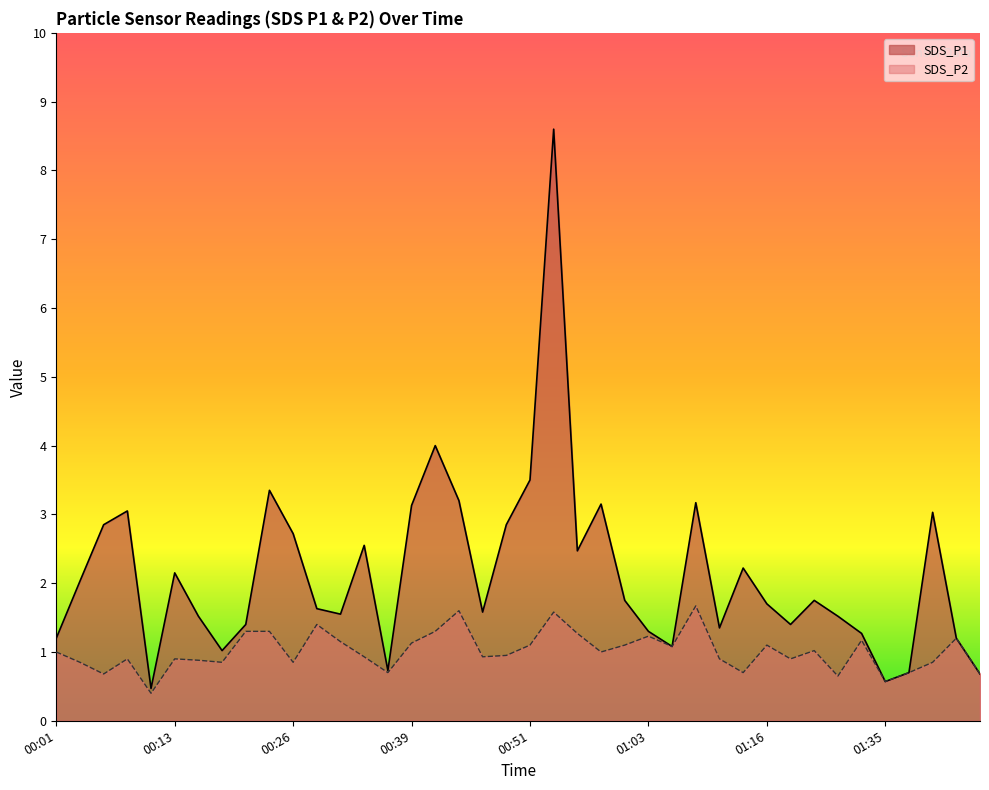

Does the chart display data point markers on the line(s)?

No